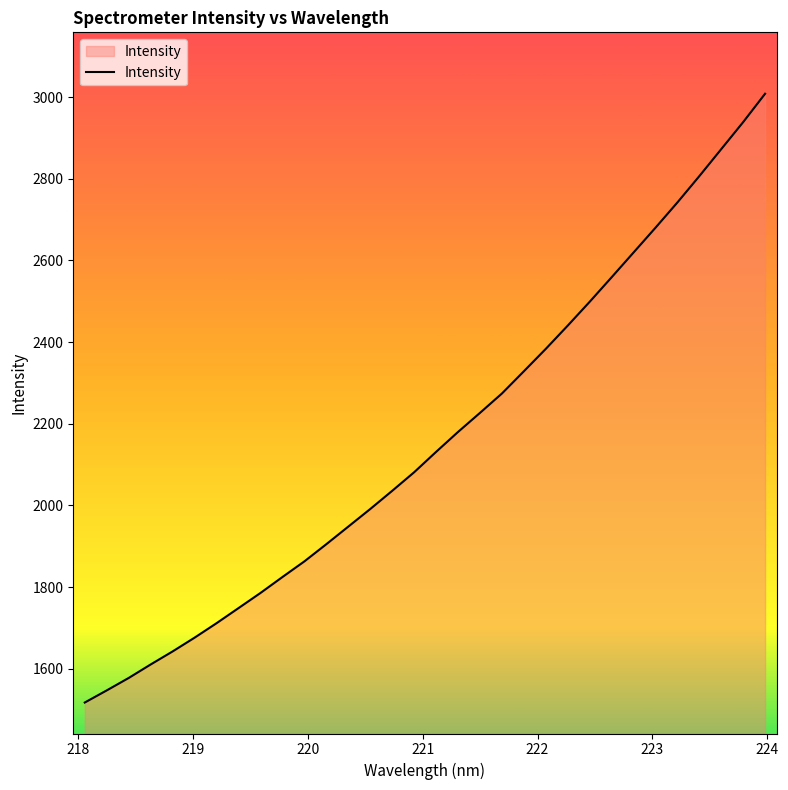

Reading left to right, what are all the values shown in this chart?

1517.2	1546.9	1577.4	1610.5	1642.4	1676.1	1711.6	1748.5	1785.6	1824.6	1863.0	1905.1	1948.1	1991.2	2035.8	2081.2	2131.2	2179.9	2226.6	2274.1	2328.5	2383.4	2440.4	2498.6	2558.7	2619.3	2680.0	2741.9	2806.3	2872.4	2938.6	3008.1